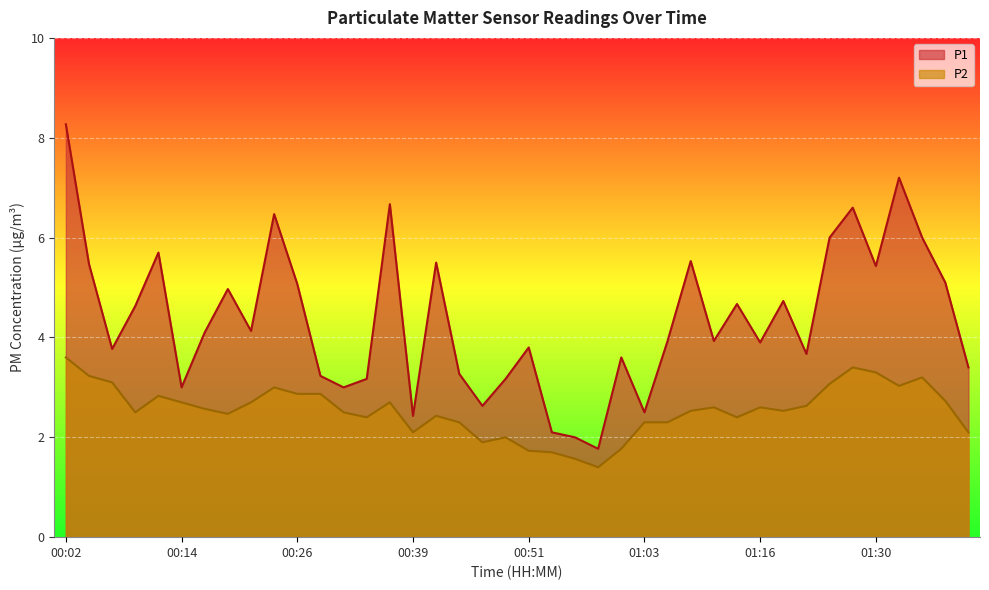

Is it true that P2 equals 4.4 at 01:22?

False